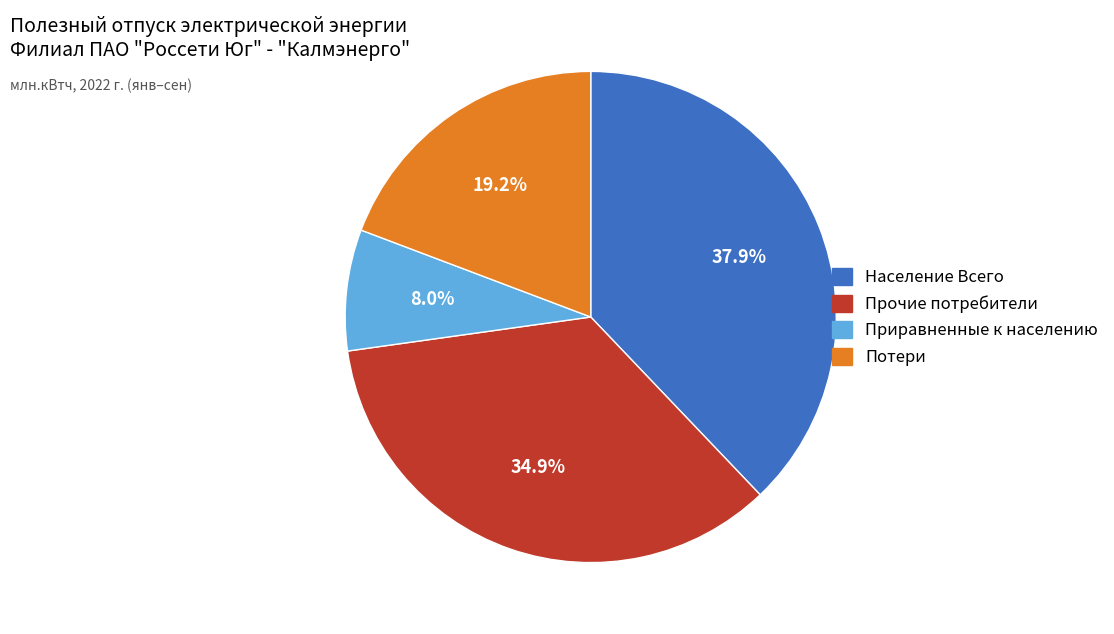

To the nearest percent, what is the difference between the largest and smallest slice percentages?

30%